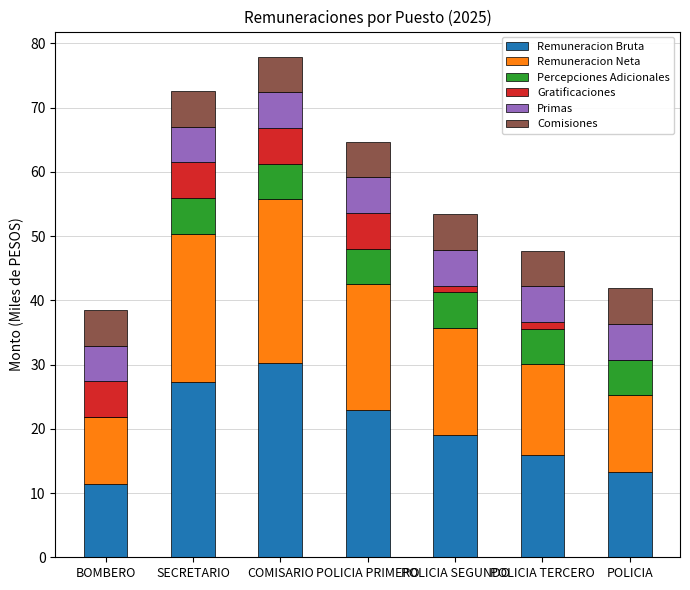

Does the chart contain stacked bars?

Yes